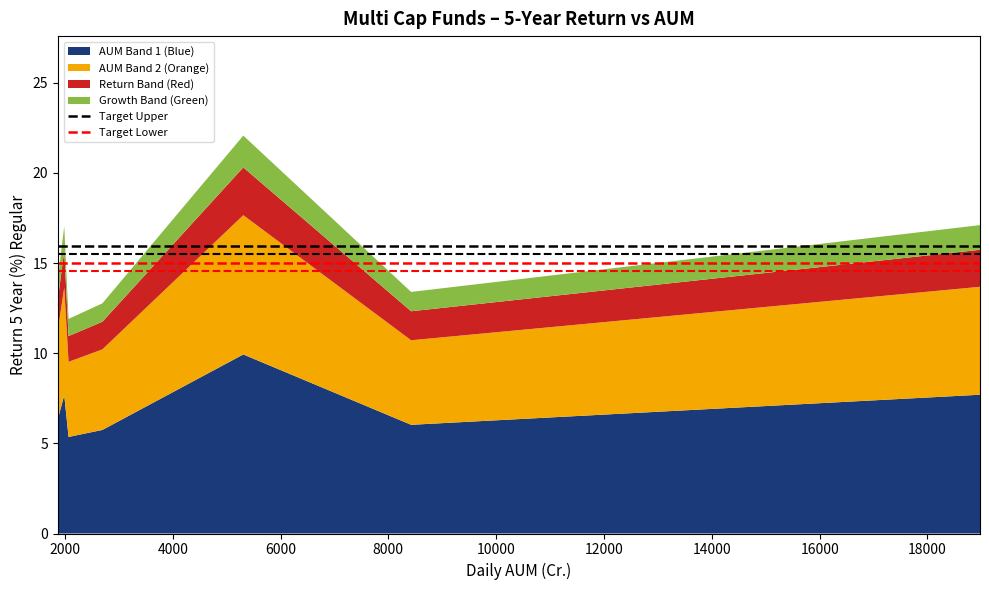

What is the minimum value for AUM Band 1 (Blue)?

5.4